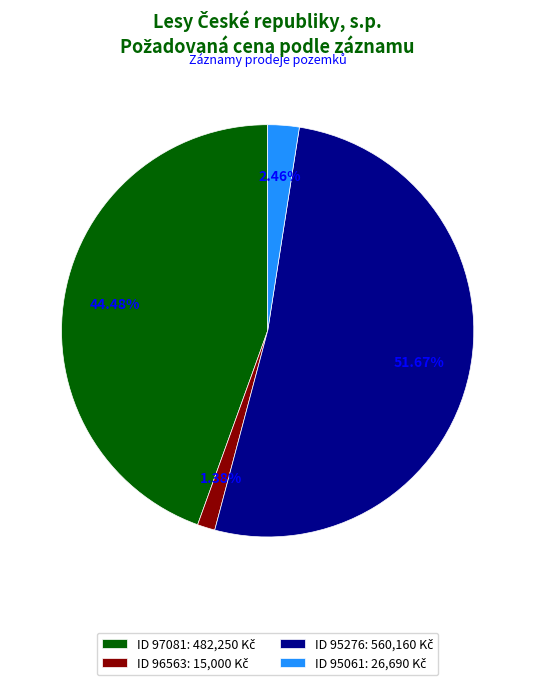

Is there a majority slice in this chart?

Yes